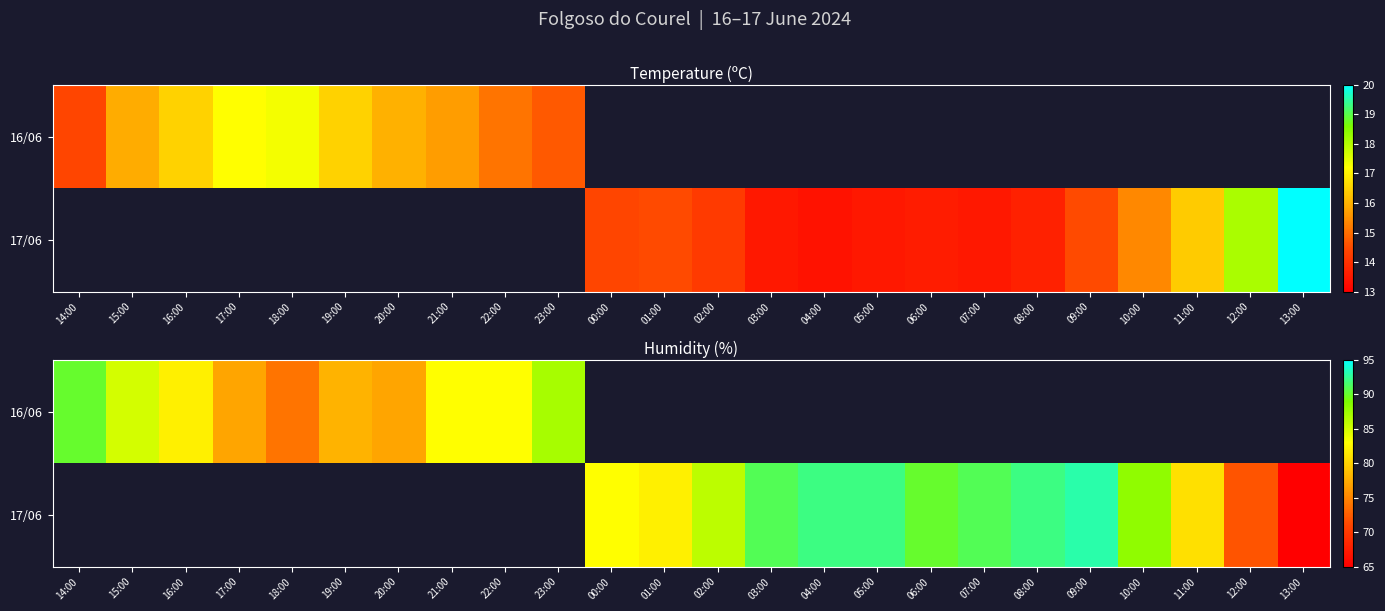

What is the minimum value shown in the chart?

65.0